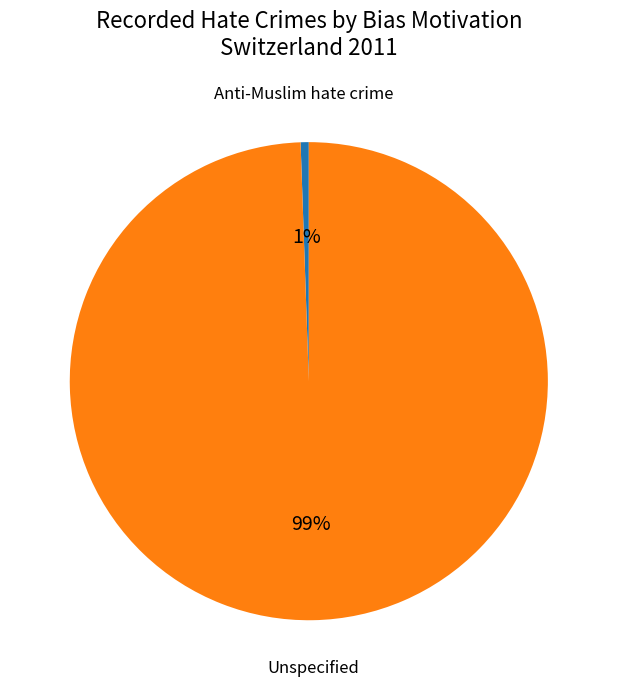

Do Anti-Muslim hate crime and Unspecified together represent more than half of the pie?

Yes